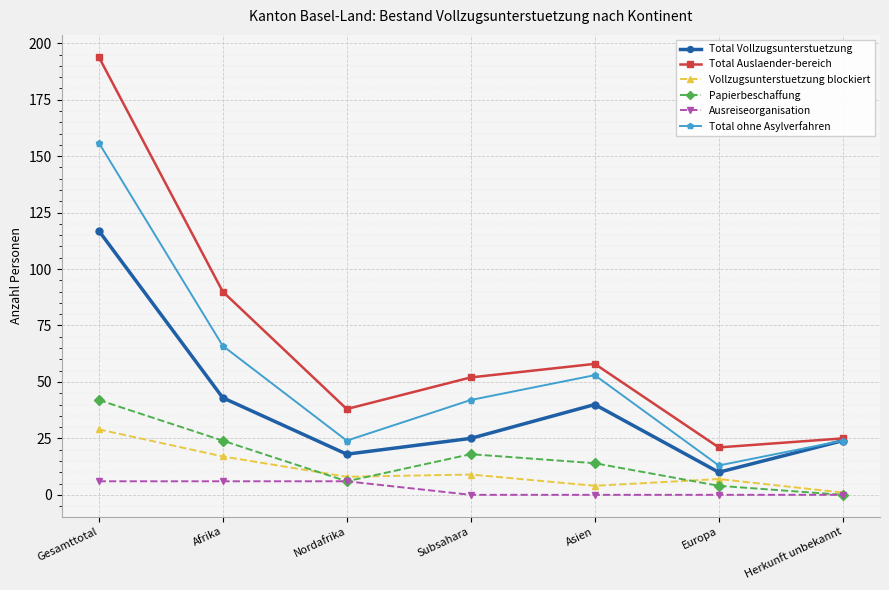

Where is the first local maximum for Total Vollzugsunterstuetzung?

Asien